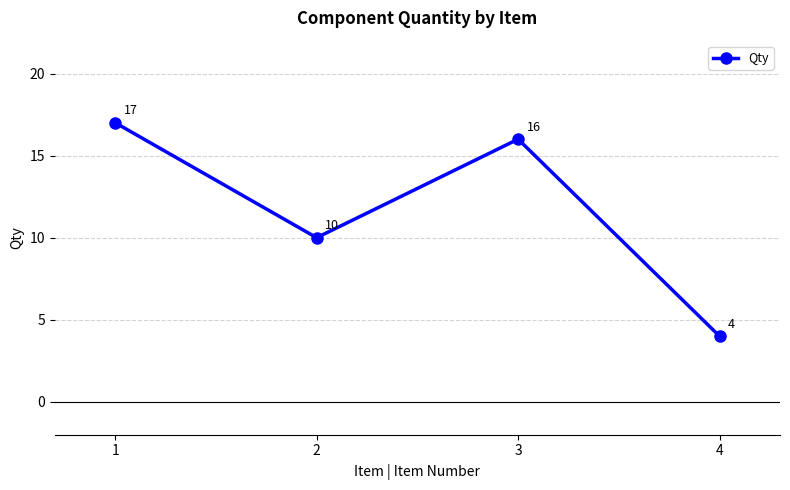

Read the value at 3, to the nearest 5.

15